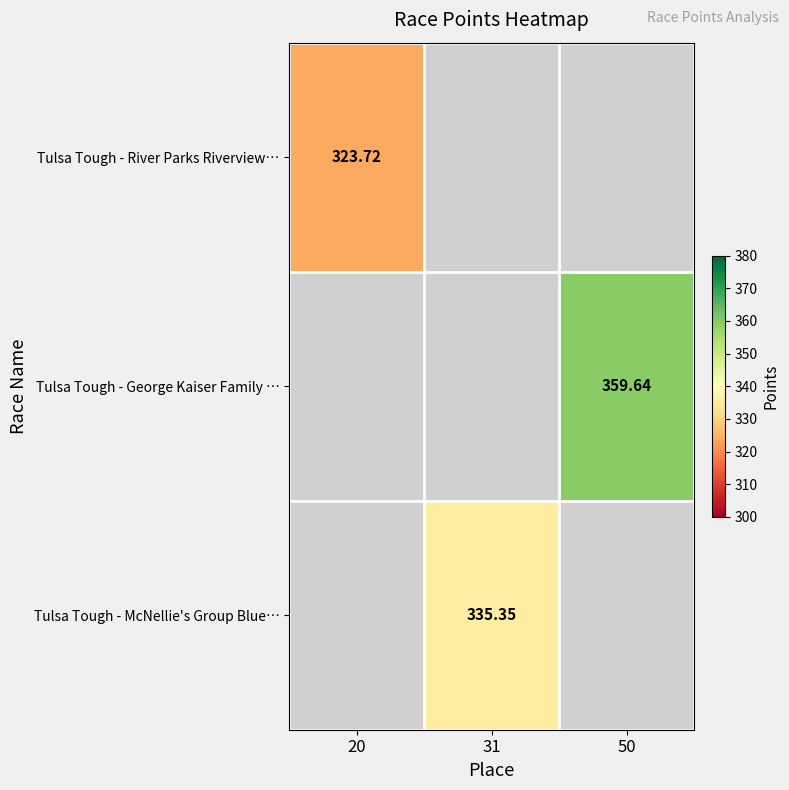

Is the value of Tulsa Tough - River Parks Riverview… at 20 greater than the value of Tulsa Tough - McNellie's Group Blue… at 31?

No